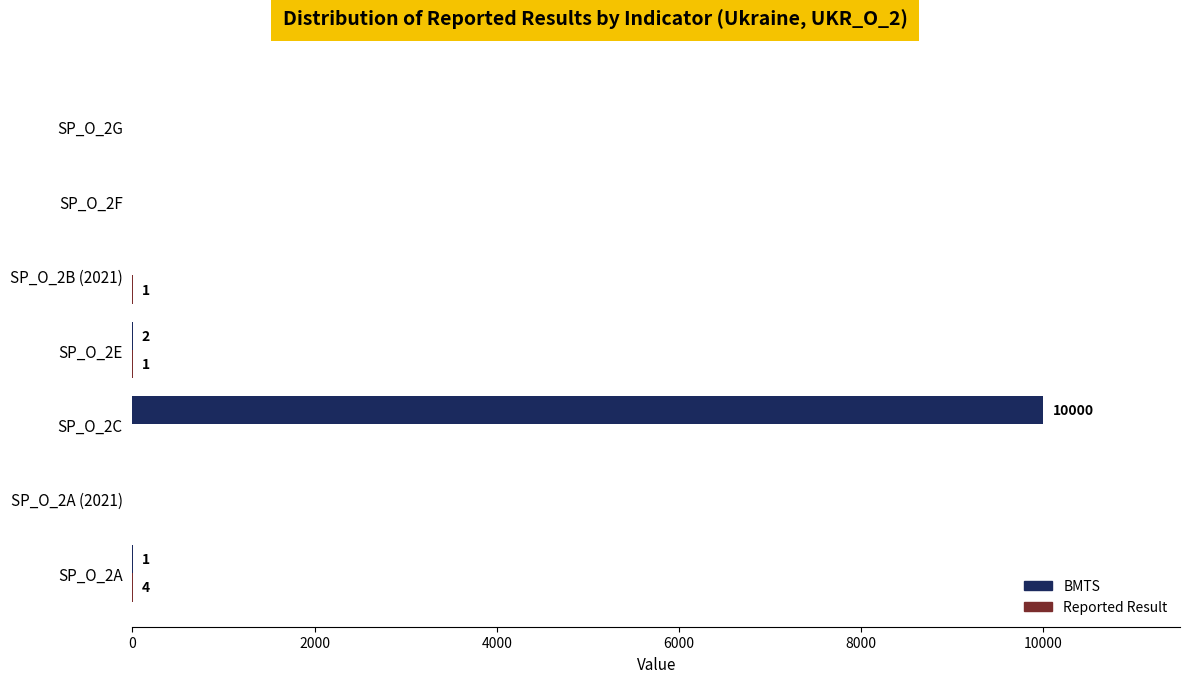

What is the sum of all BMTS values?

10003